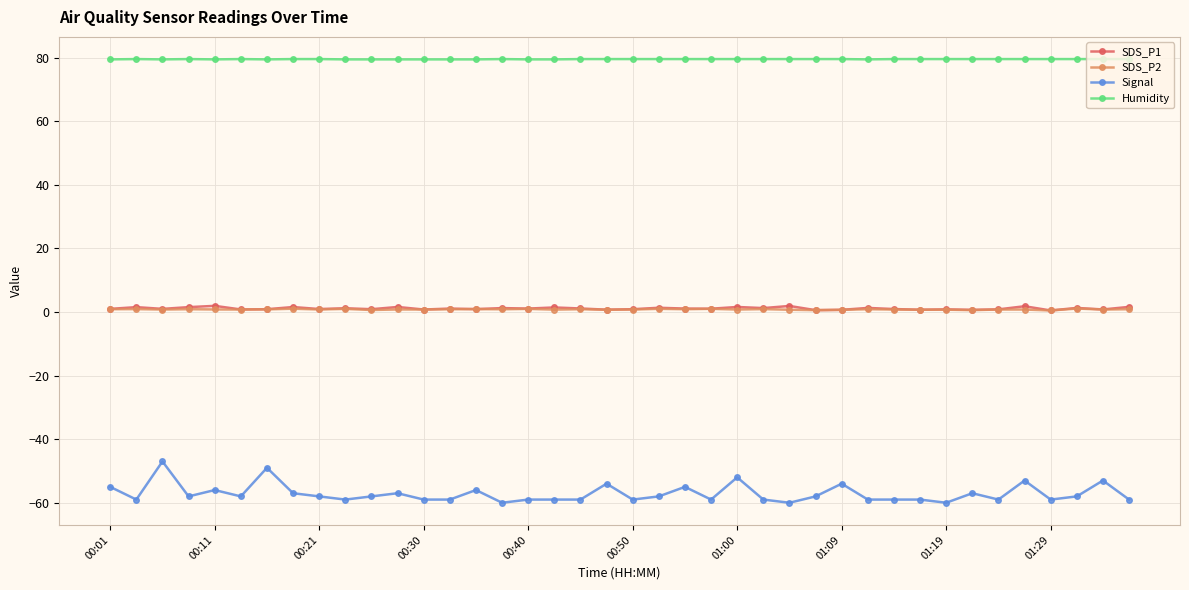

Count the number of categories in the chart.

40